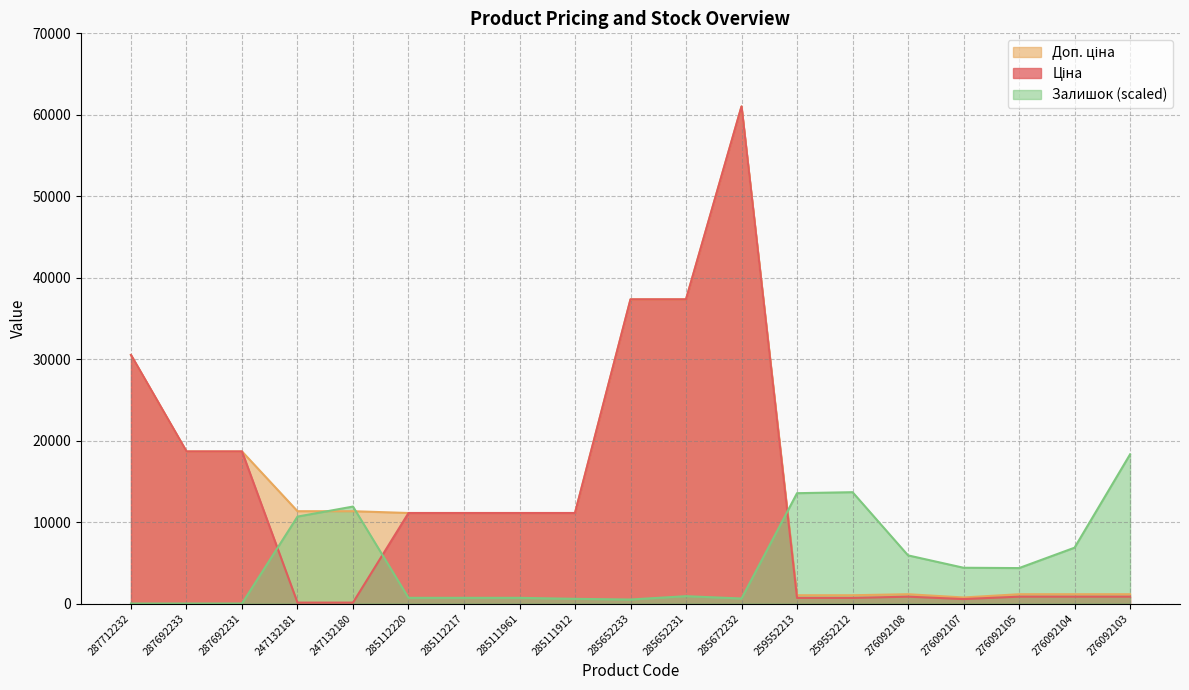

What is the maximum value for Ціна?

61024.7